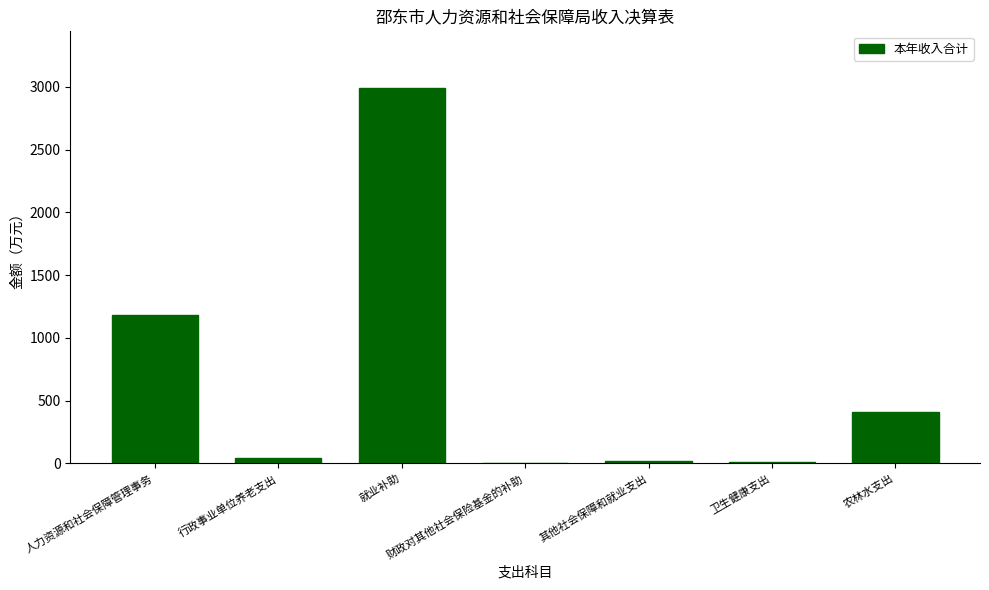

What is the maximum value shown in the chart?

2992.7